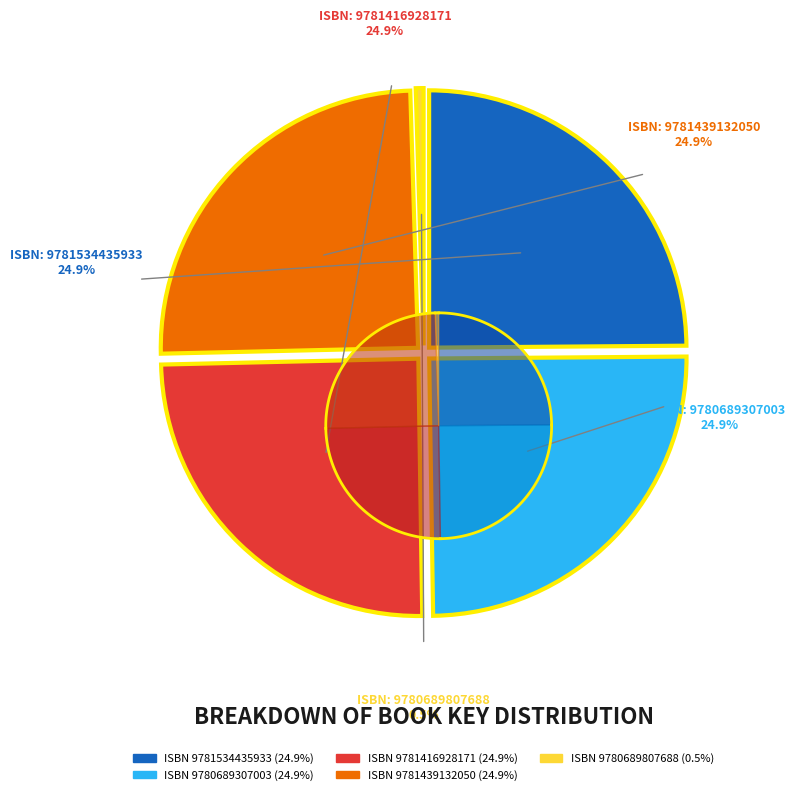

Which slice is the smallest?

9780689807688